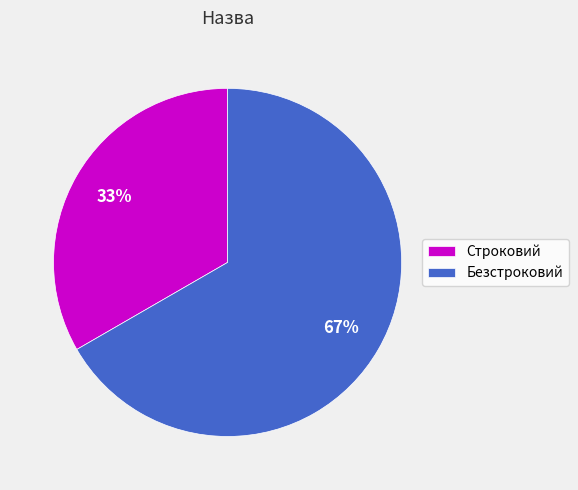

What is the majority slice?

Безстроковий